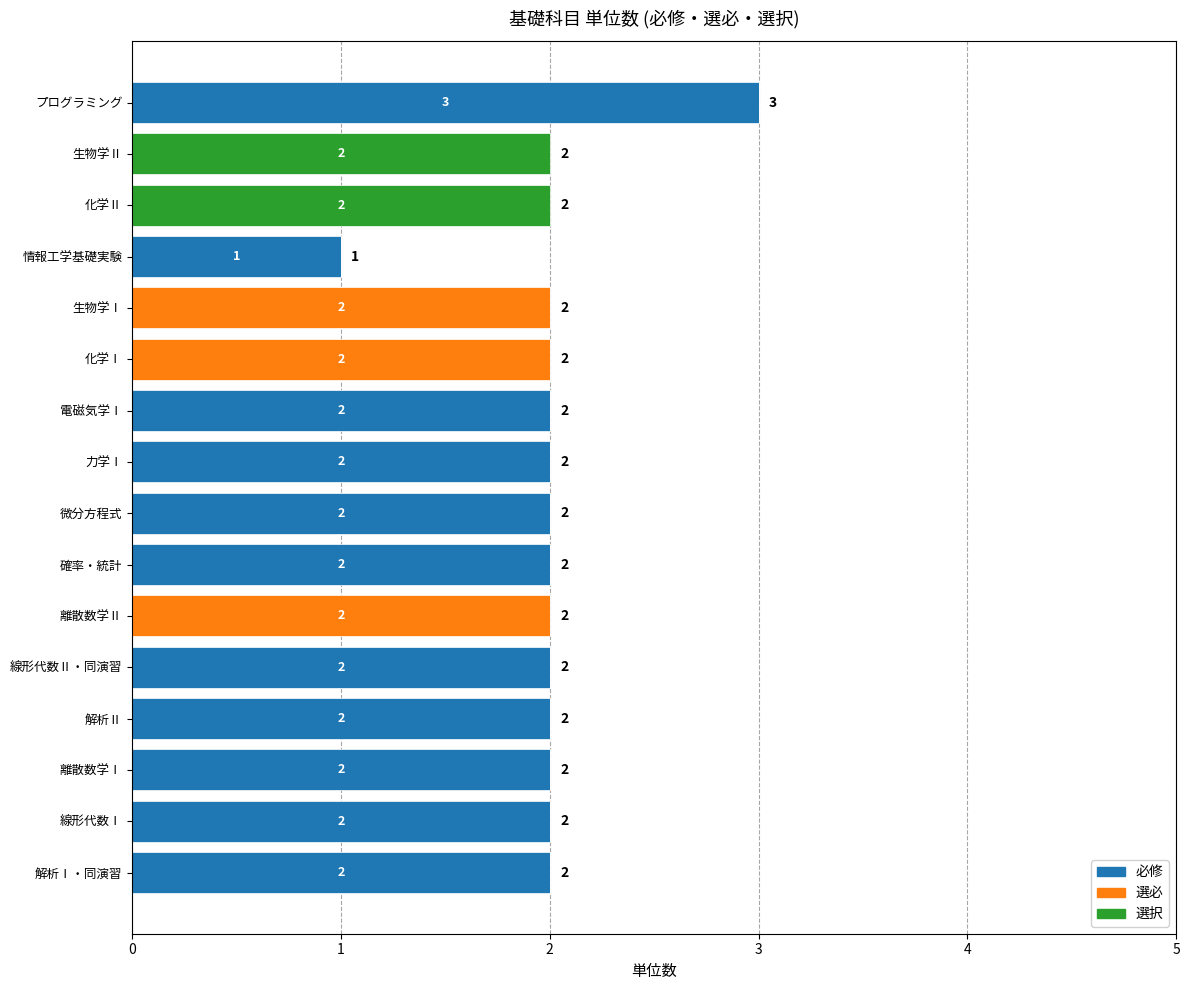

What is the maximum value for 必修?

3